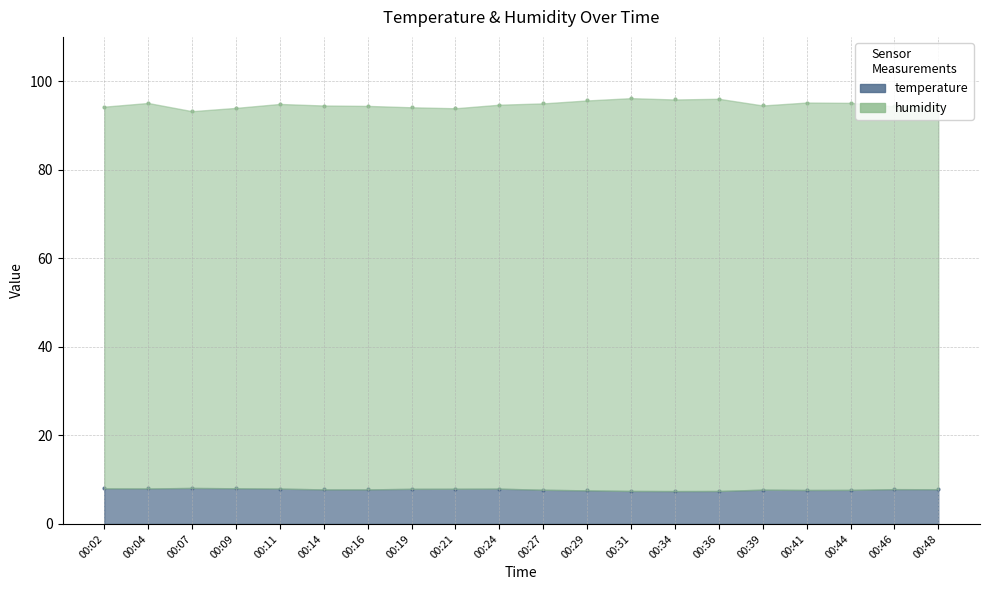

What are all the series names shown in the legend?

temperature, humidity